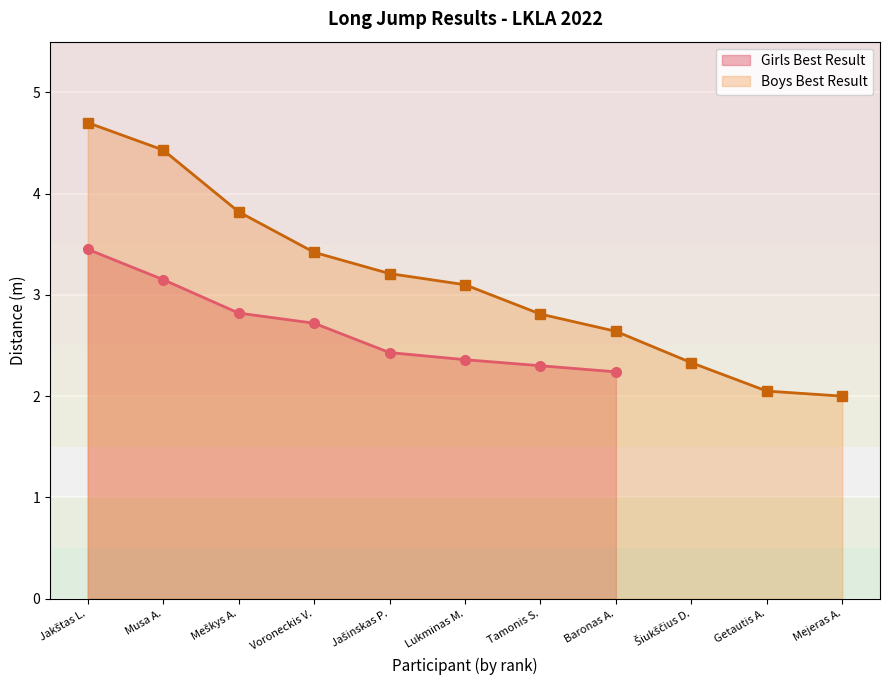

List the labels in order of value, smallest first.

Baronas A., Tamonis S., Lukminas M., Jašinskas P., Voroneckis V., Meškys A., Musa A., Jakštas L.